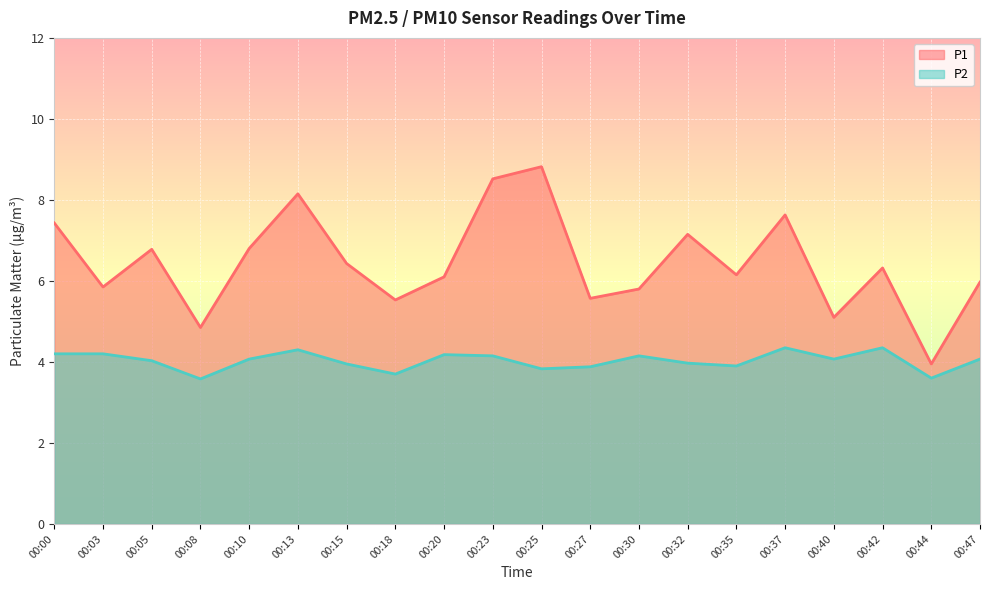

What is the difference between the maximum and minimum values in the P2 series?

0.8